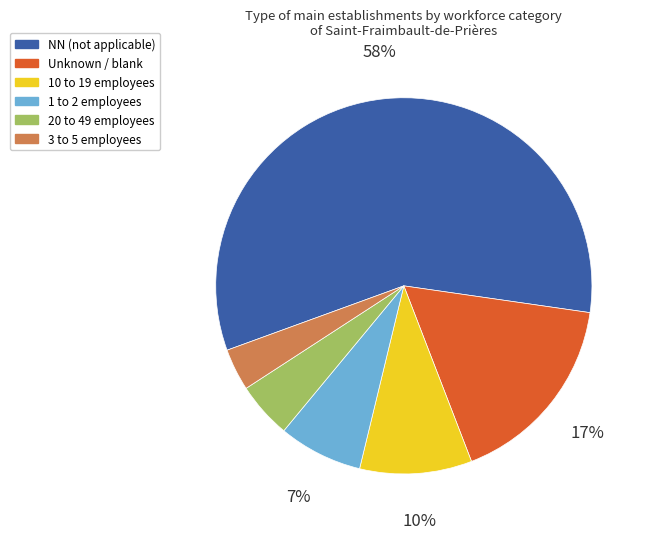

To the nearest percent, what percentage of the pie is 1 to 2 employees?

7%